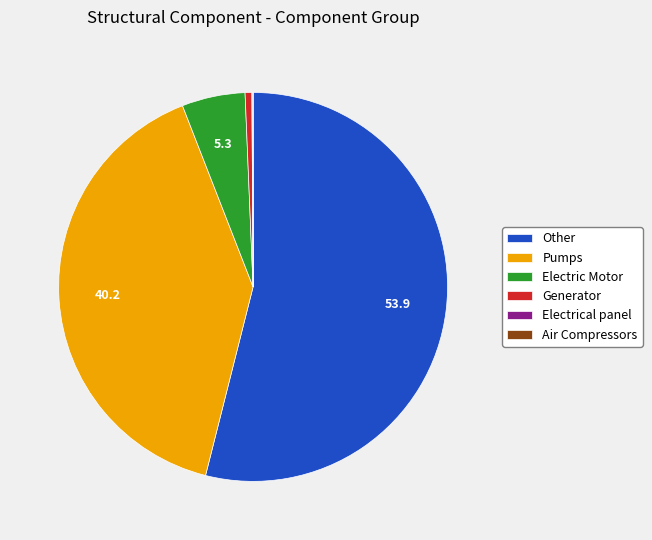

Does any single category account for the majority?

Yes